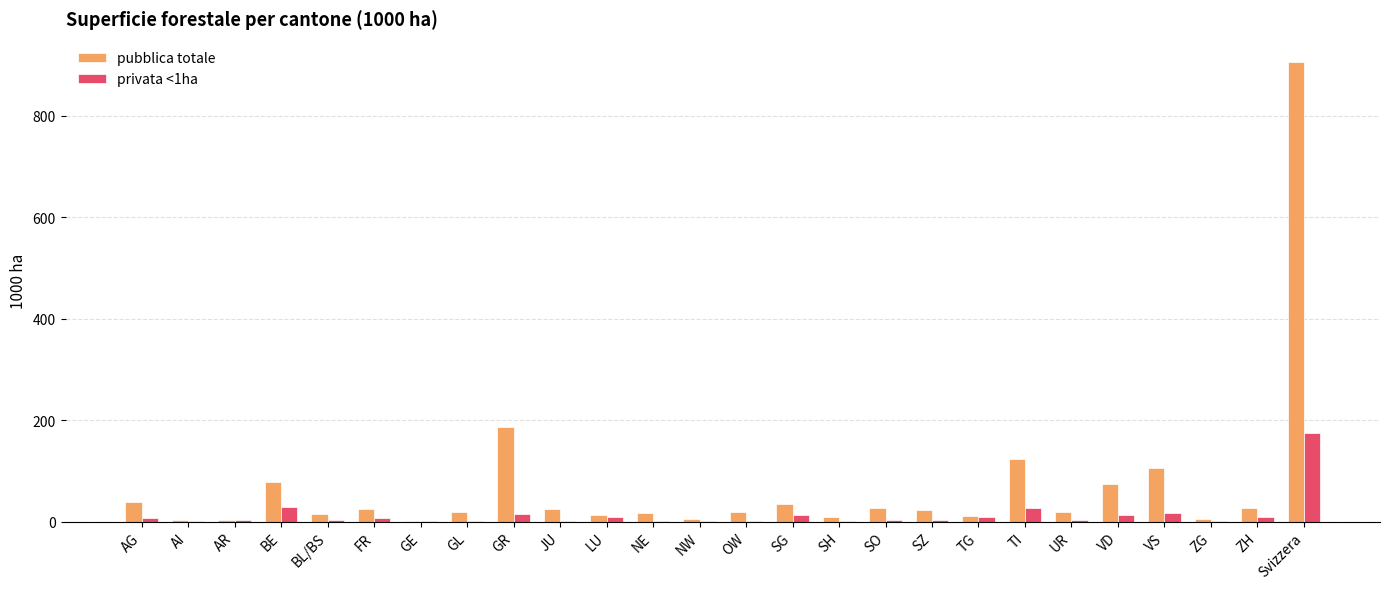

What is the maximum value for pubblica totale?

905.9